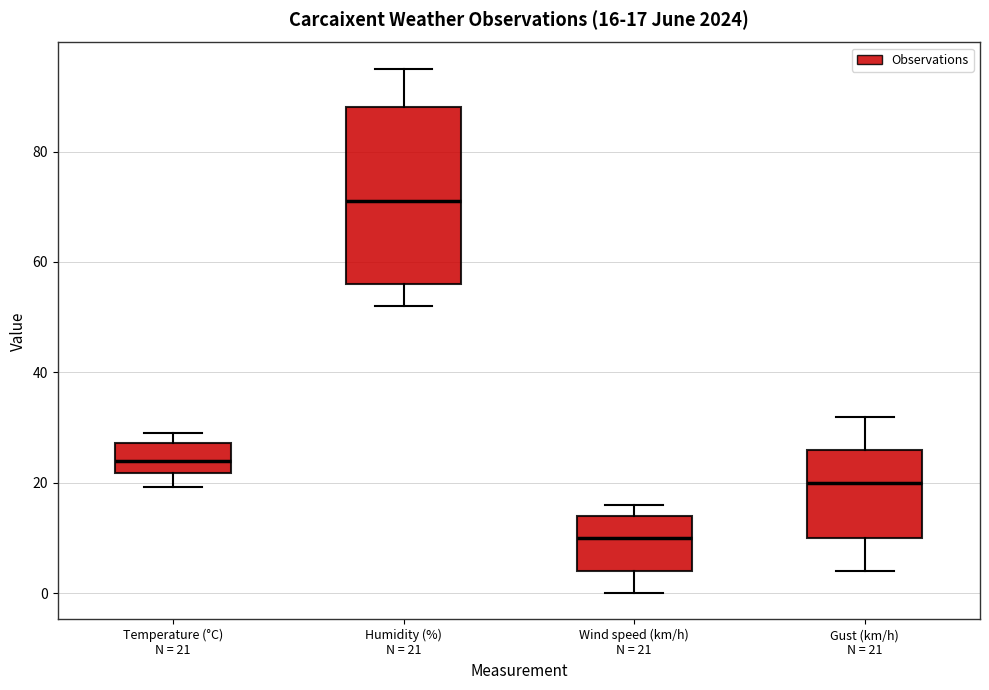

Which box is the tallest, from its lower edge to its upper edge?

Humidity (%) N = 21